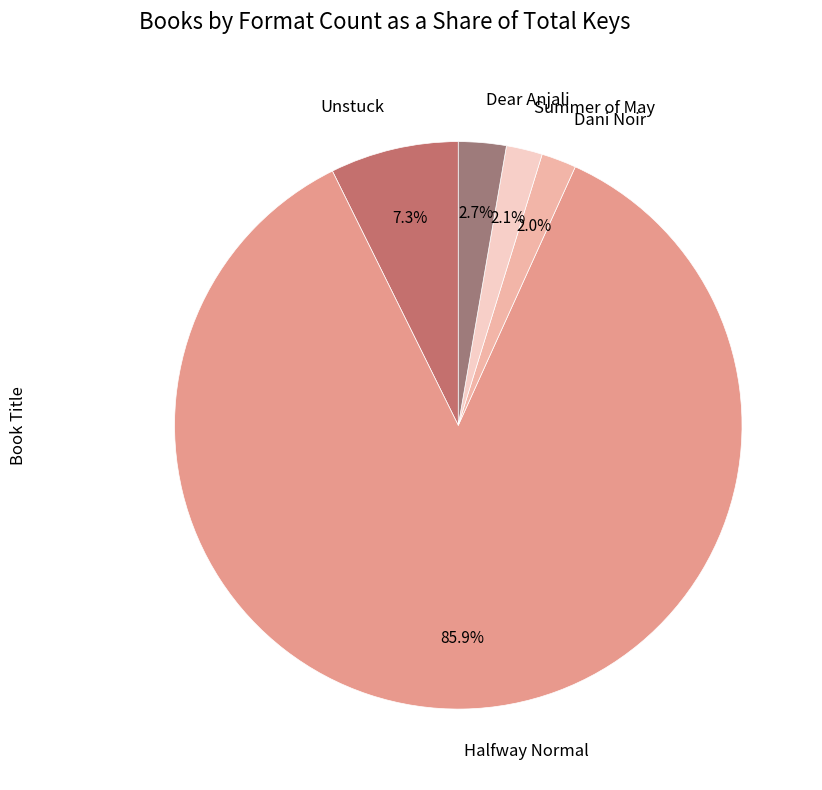

True or false: Summer of May accounts for 2% of the total.

True